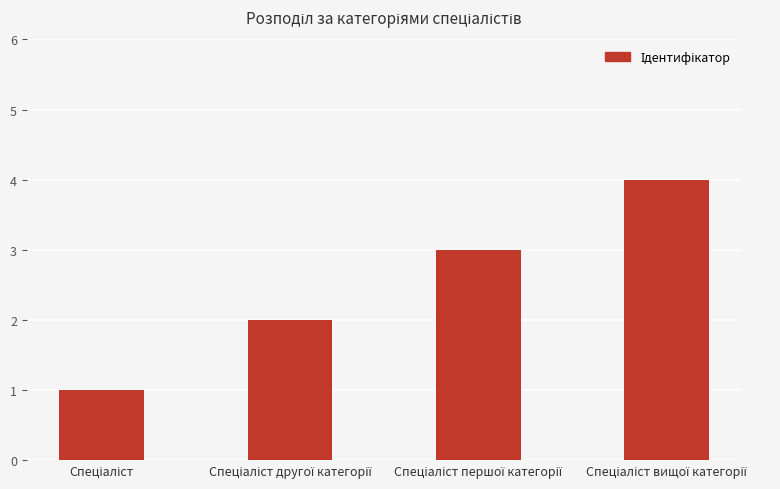

How many data points does each series have?

4